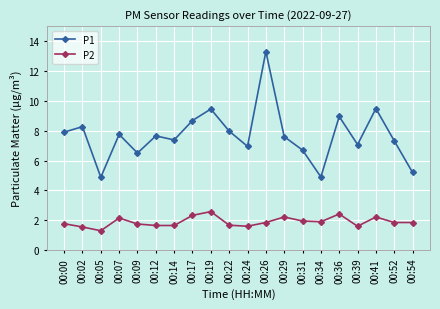

What is the sum of all P1 values?

153.9